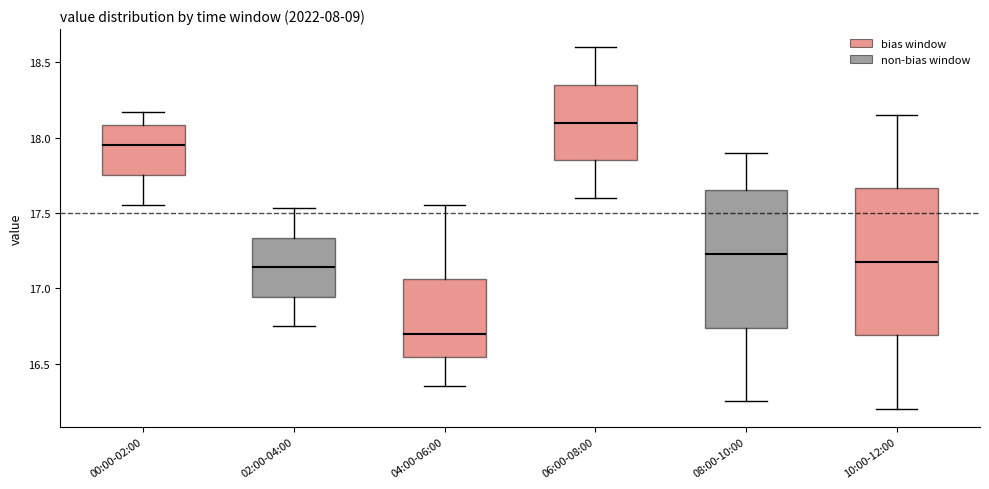

Which box is the tallest, from its lower edge to its upper edge?

10:00-12:00